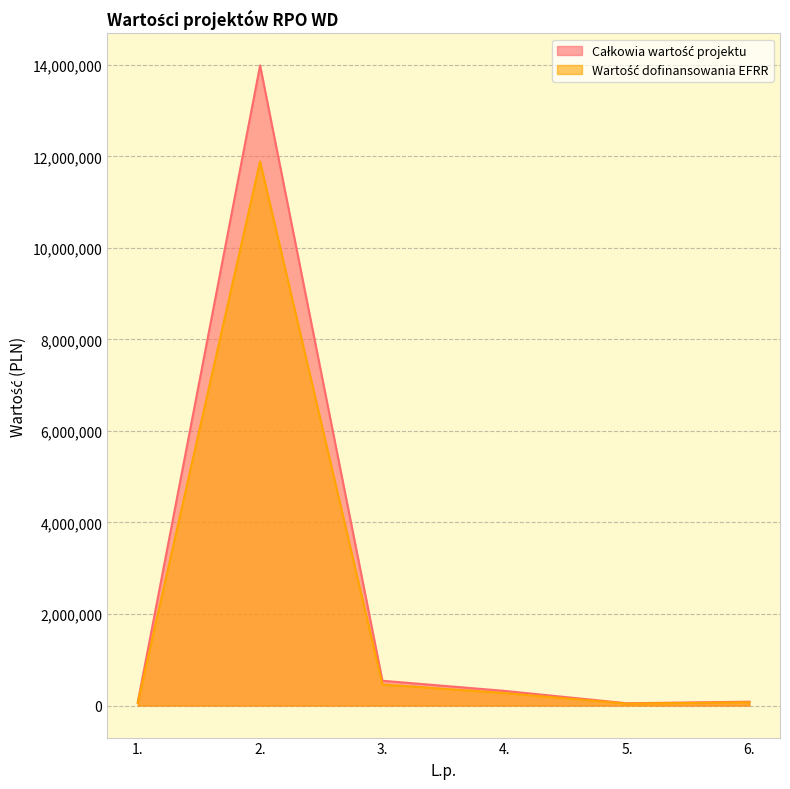

What is the total value across all series at 2.?

25872472.0